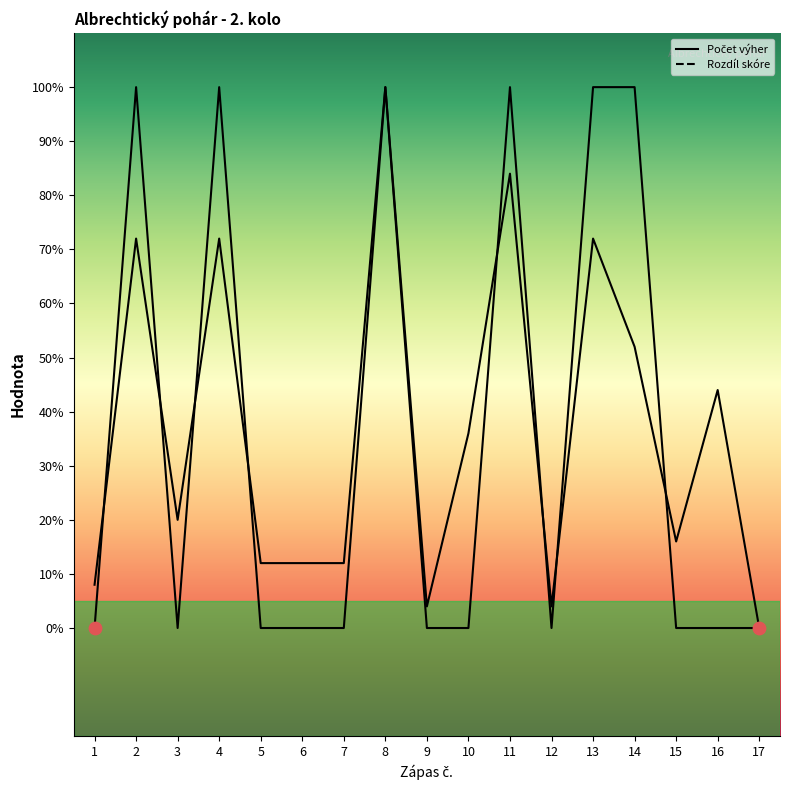

What are all the series names shown in the legend?

Počet výher, Rozdíl skóre